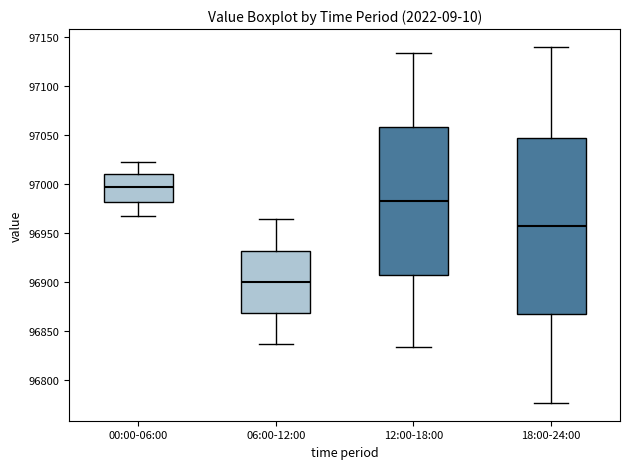

Reading left to right, transcribe this box plot: for each box, give where its median line is, the range the box spans, and where its two whiskers end, as read against the y-axis. The values are not printed on the chart, so give them approximately, as read against the axis.

00:00-06:00: median 96995, box 96980 to 97010, whiskers 96970 to 97025
06:00-12:00: median 96900, box 96870 to 96930, whiskers 96835 to 96965
12:00-18:00: median 96985, box 96905 to 97060, whiskers 96835 to 97135
18:00-24:00: median 96955, box 96865 to 97050, whiskers 96775 to 97140